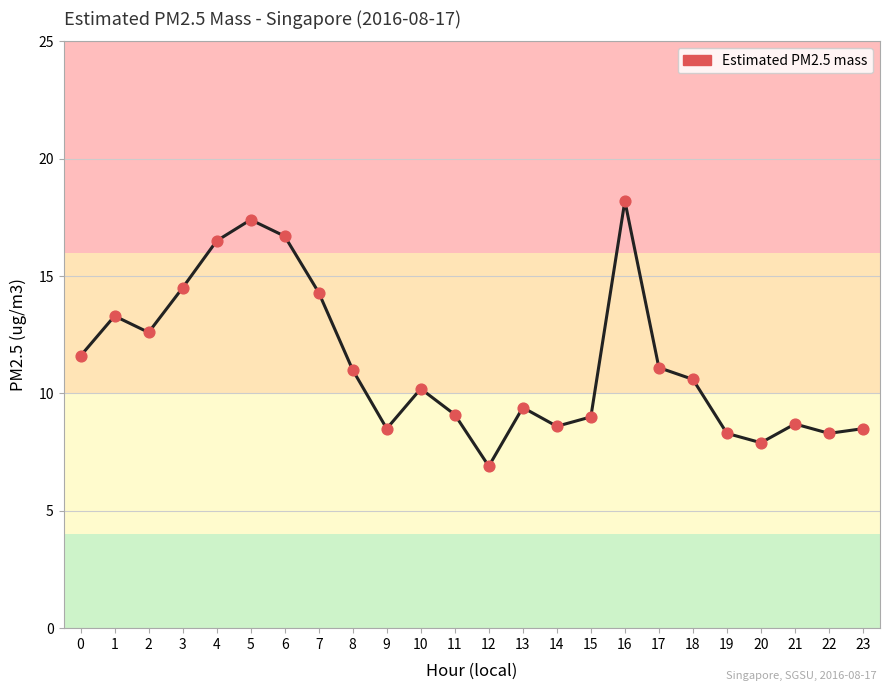

Between 15 and 13, which is larger?

13